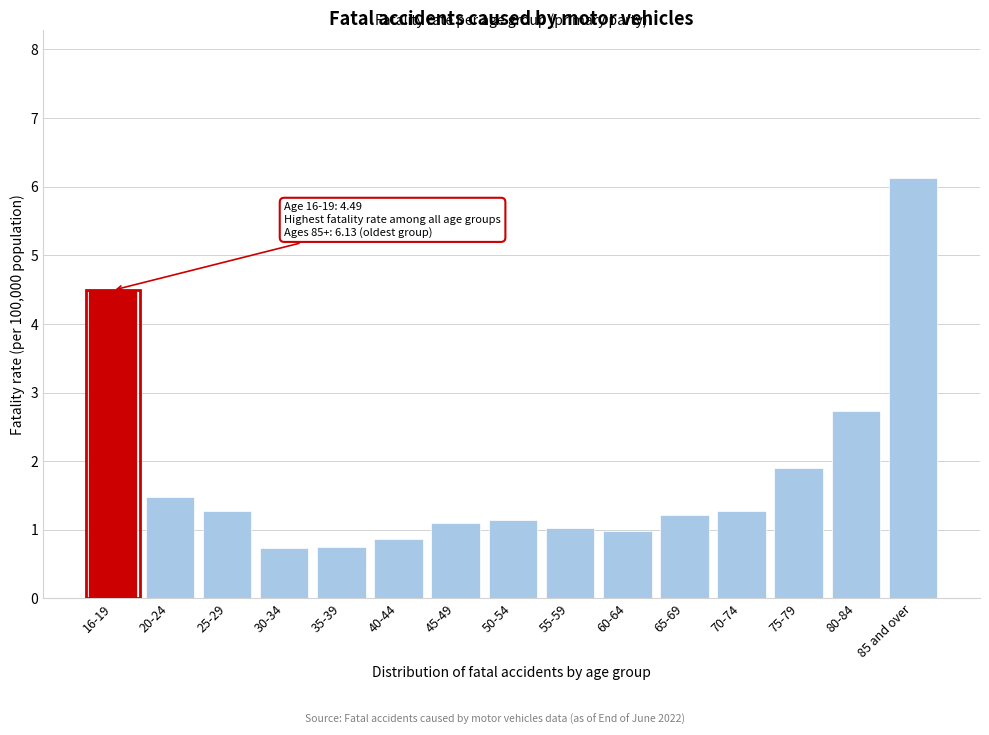

At which label is the value closest to 3?

80-84